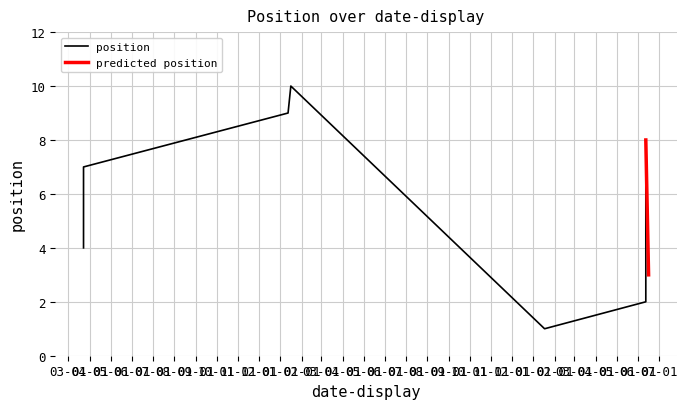

Is this an area chart (filled region under the line)?

No